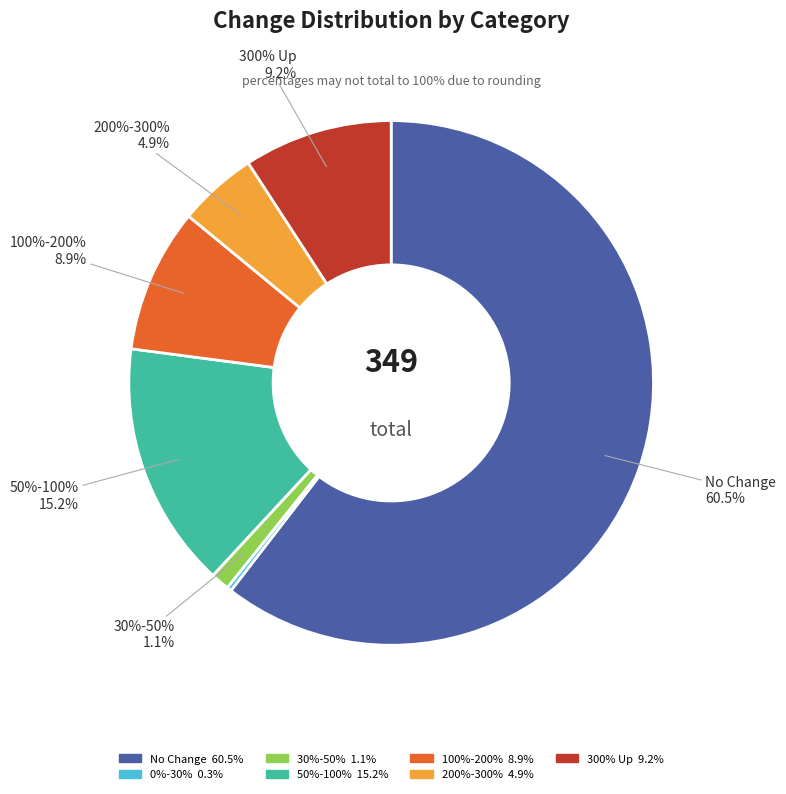

True or false: 300% Up accounts for 22% of the total.

False